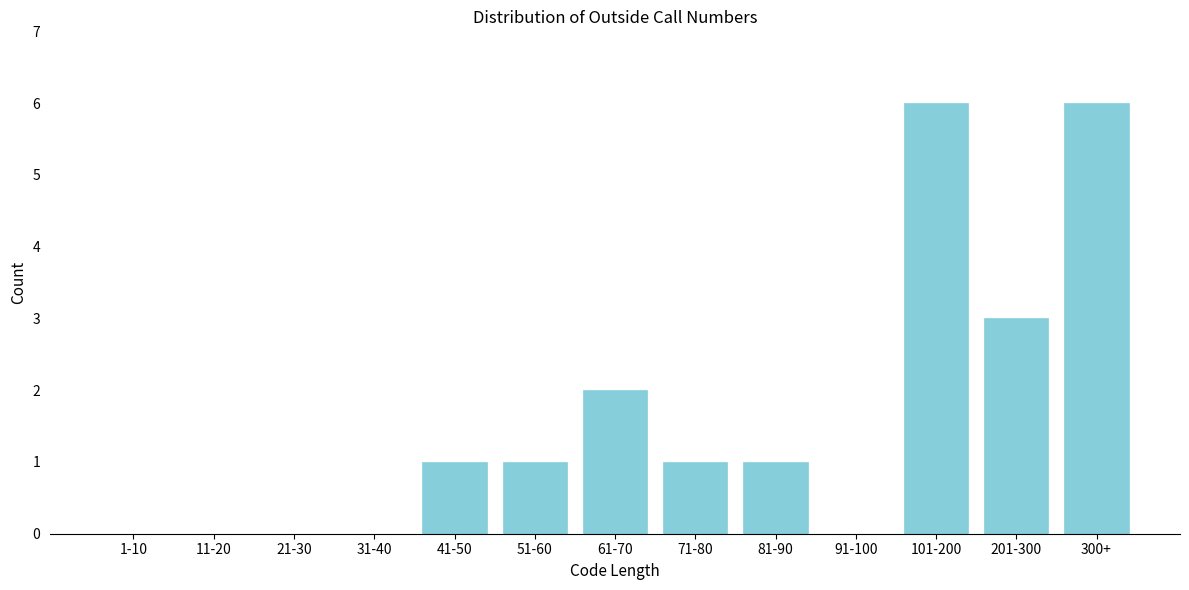

Reading left to right, extract all data points from this chart.

1-10=0	11-20=0	21-30=0	31-40=0	41-50=1	51-60=1	61-70=2	71-80=1	81-90=1	91-100=0	101-200=6	201-300=3	300+=6